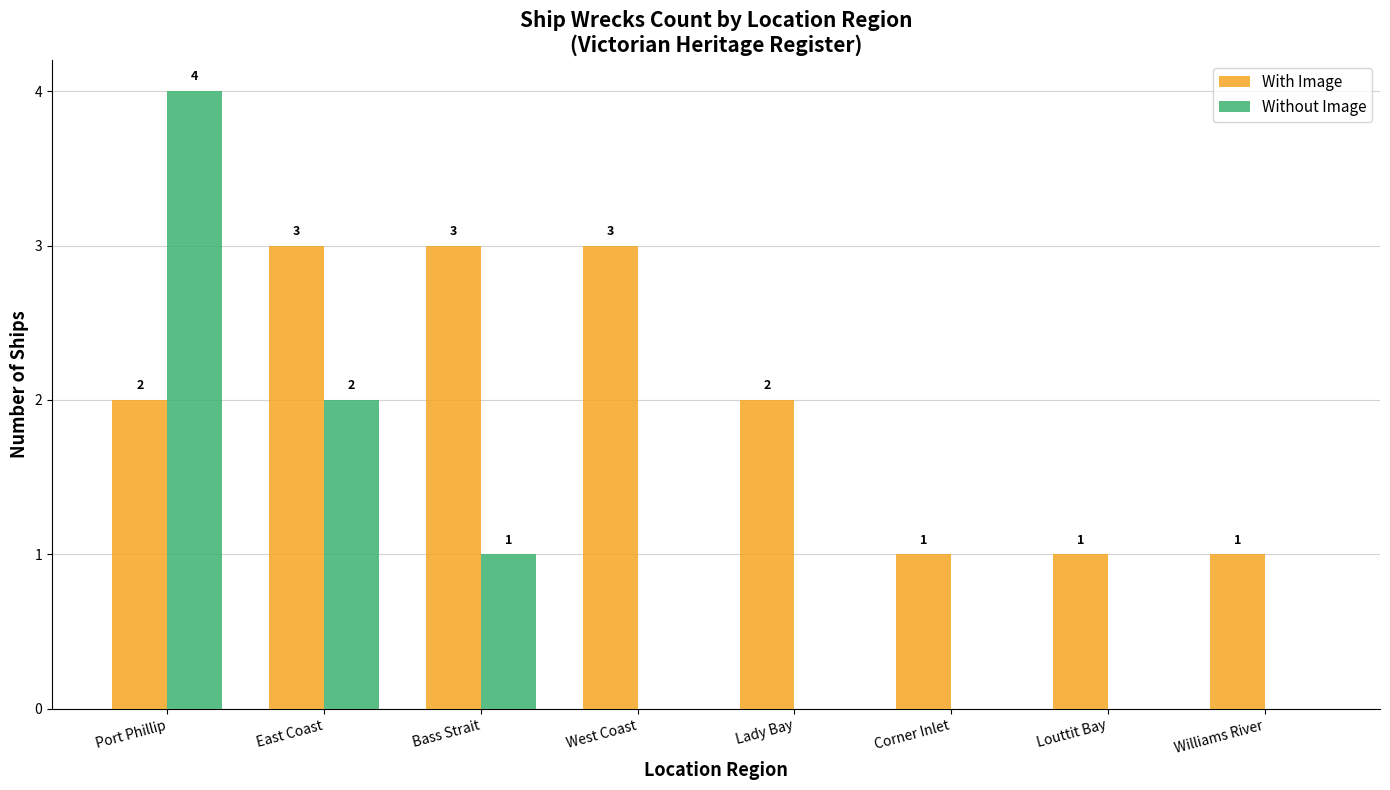

How many distinct data groups are displayed?

2